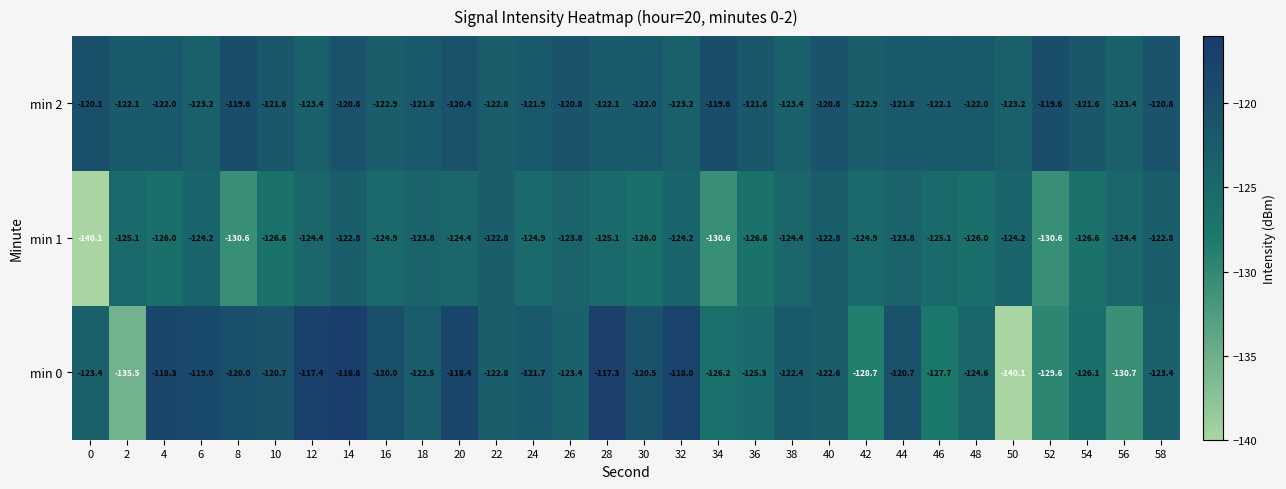

The value of min 2 at 12 is -199.0. True or false?

False